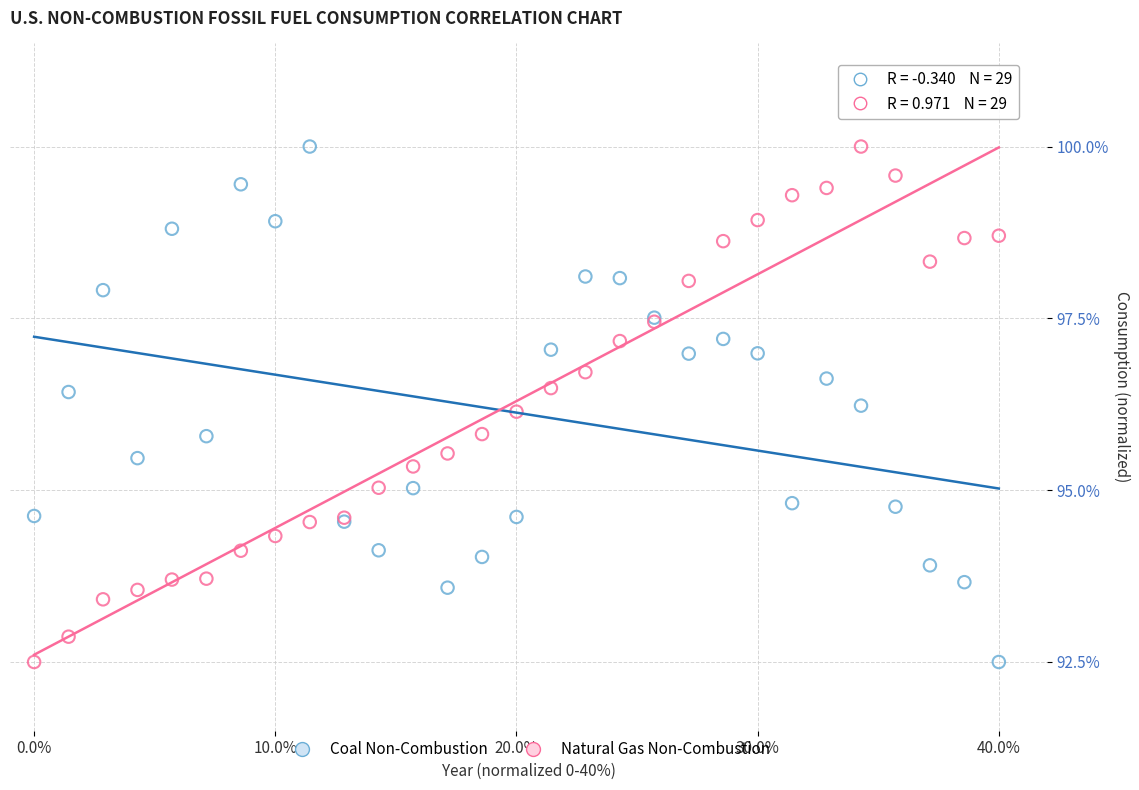

What is the X range (max minus min) for the scatter plot?

40.0